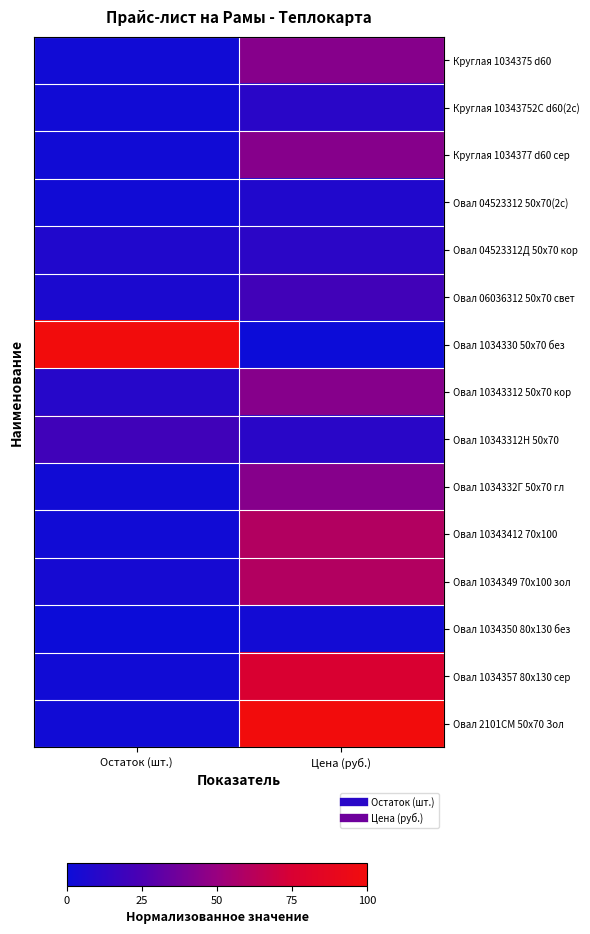

What is the difference between the highest and lowest values at Цена (руб.)?

1.0